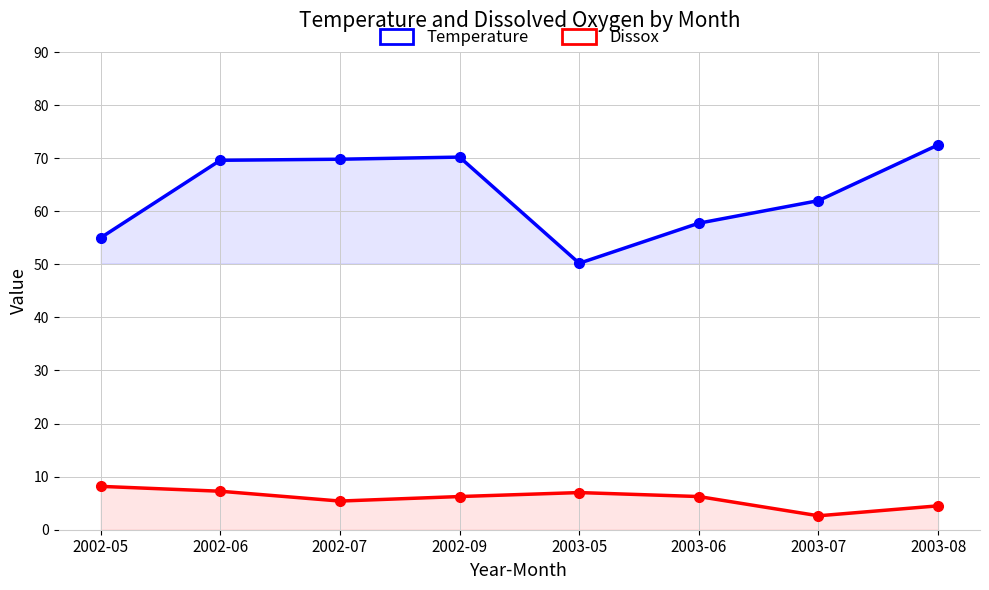

Which series has the largest total across all categories?

Temperature